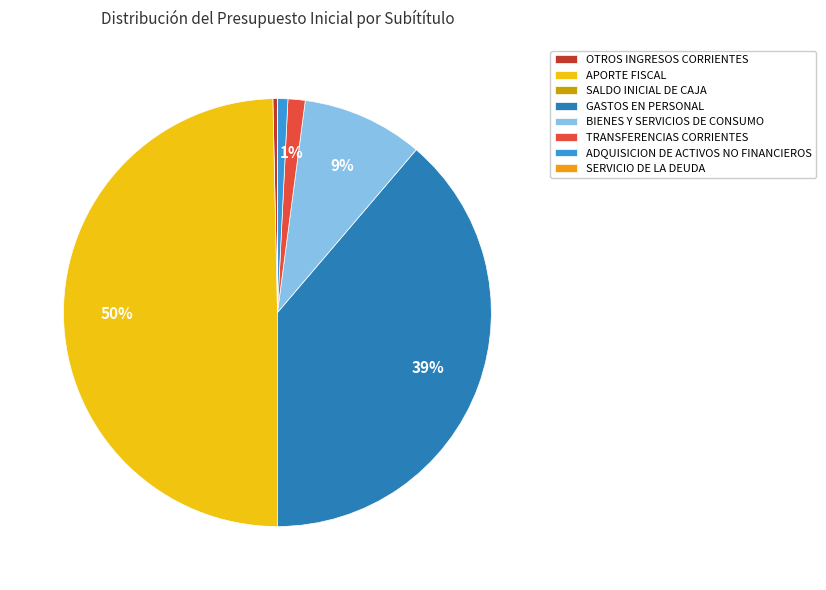

The GASTOS EN PERSONAL slice represents 53% of the pie. True or false?

False